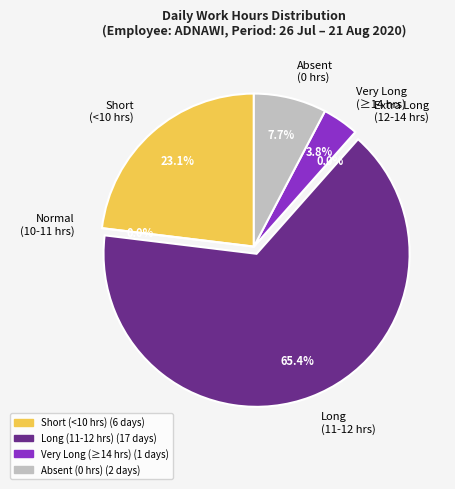

Combined, do Sun 26 and Wed 12 account for over 50%?

No